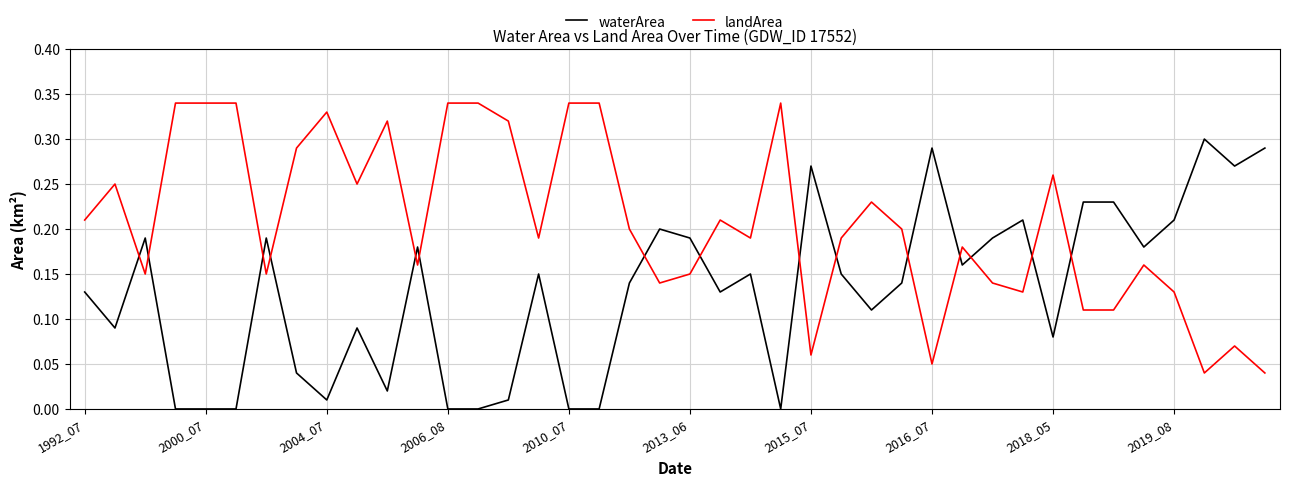

List the series in order of their overall mean, highest first.

landArea, waterArea